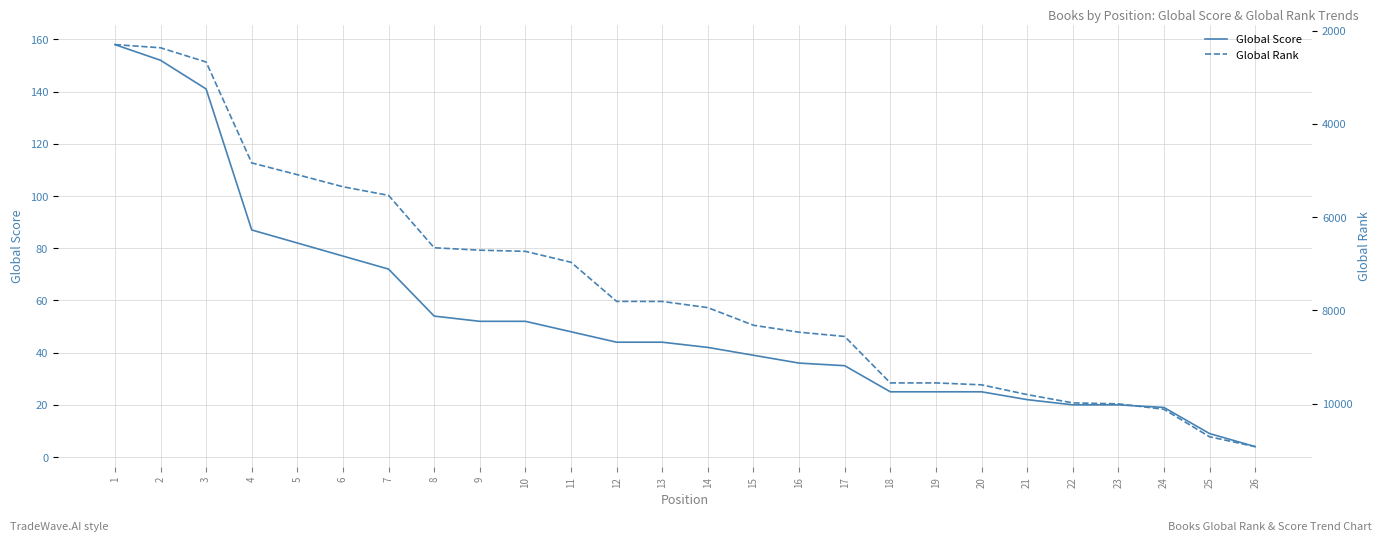

True or false: Global Rank has a value of 8468 at 16.

True